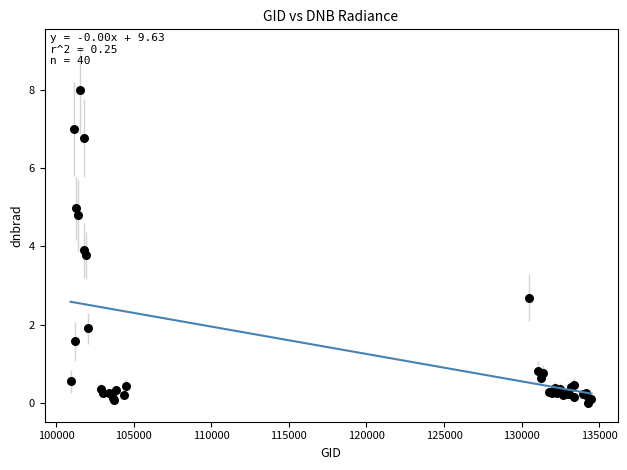

What Y value in the scatter plot is closest to 3?

2.7